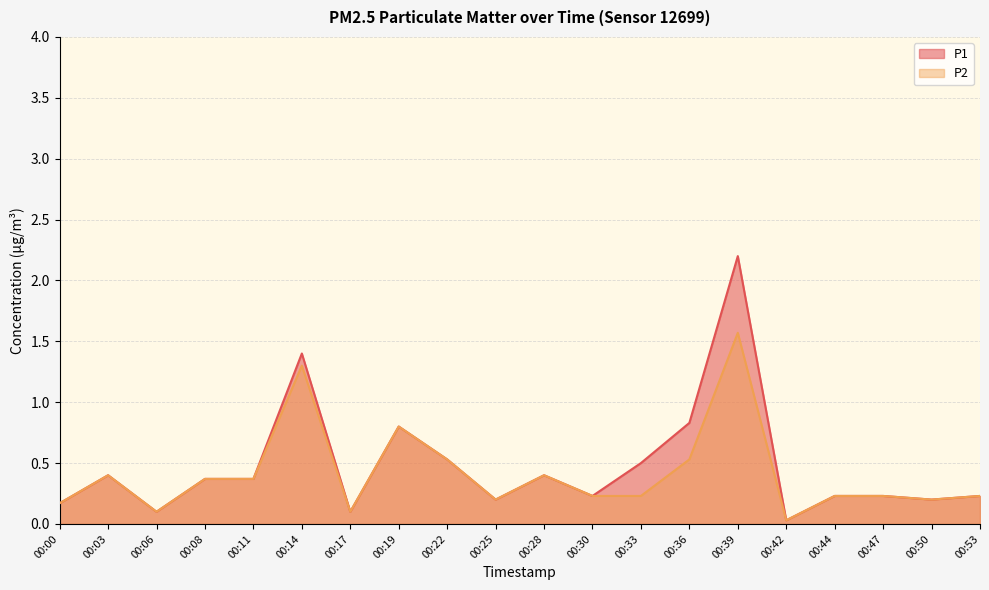

Which series has the largest total across all categories?

P1